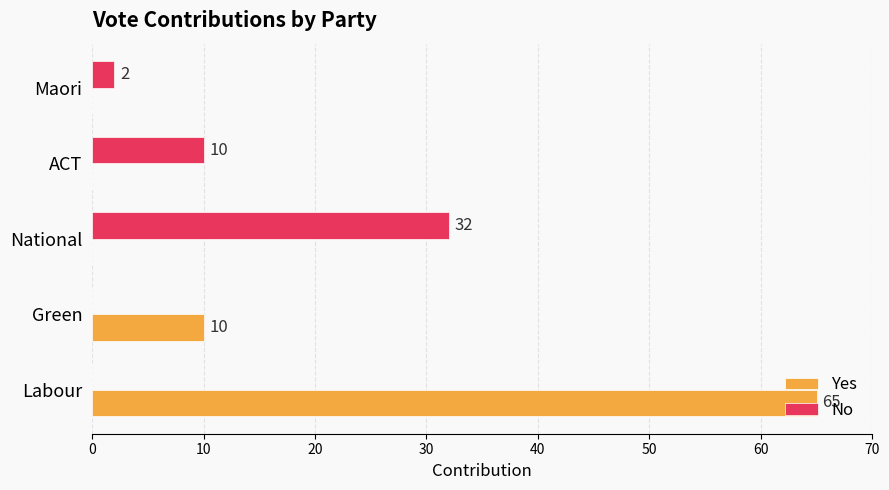

What is the maximum value shown in the chart?

65